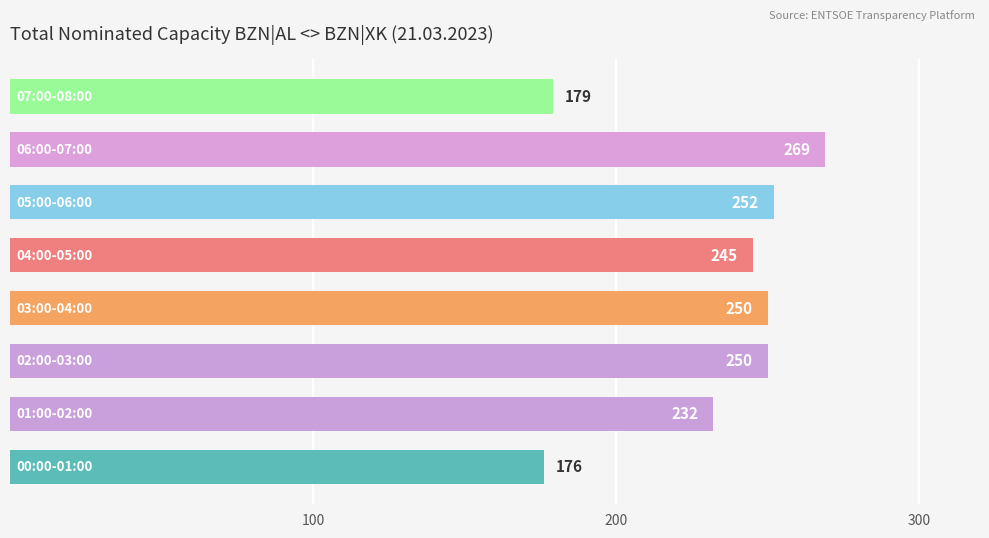

What is the maximum value shown in the chart?

269